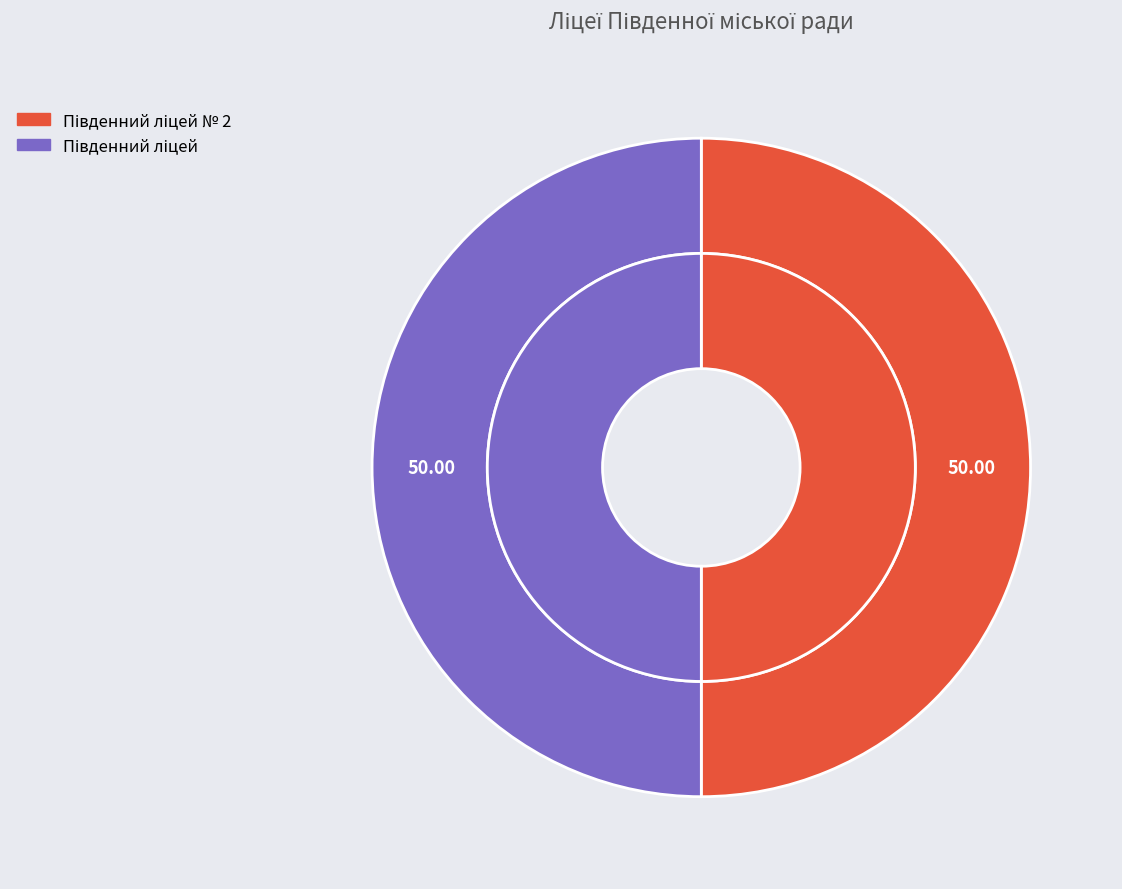

To the nearest percent, what is the average slice percentage?

50%